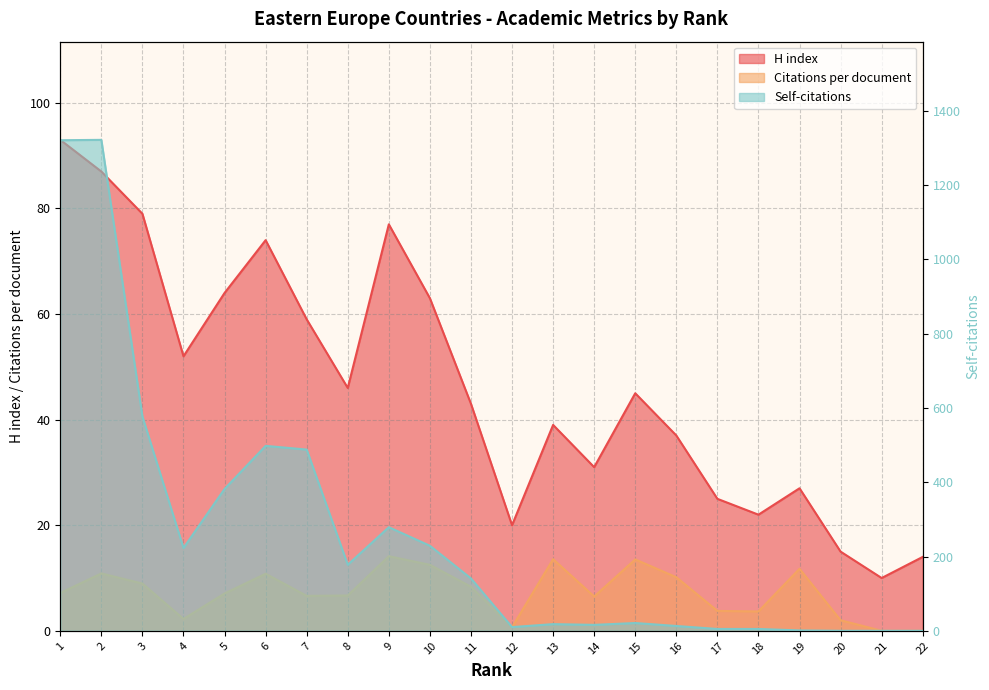

How many values in Self-citations are above zero?

19